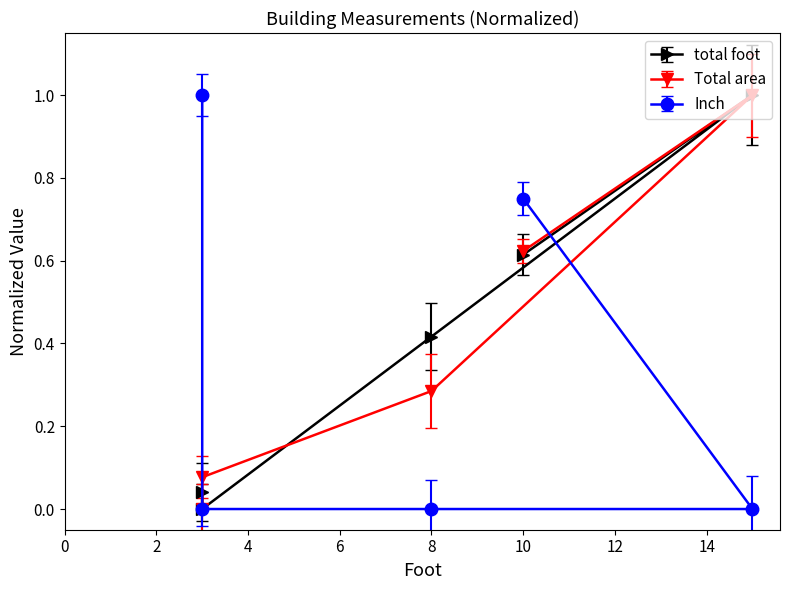

Is this an area chart (filled region under the line)?

No